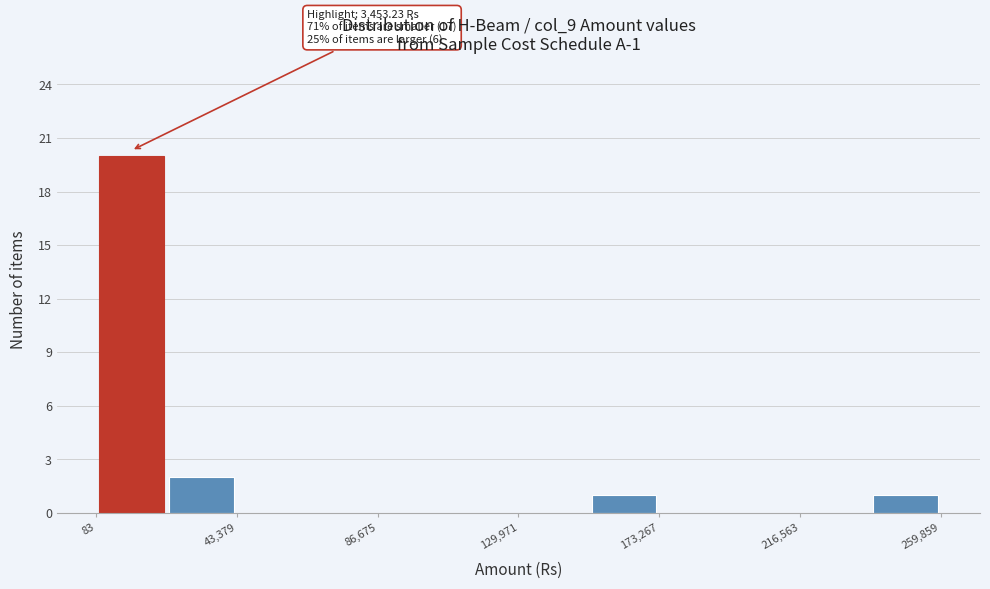

Over which range of the x-axis is the bar tallest?

0 to 20000